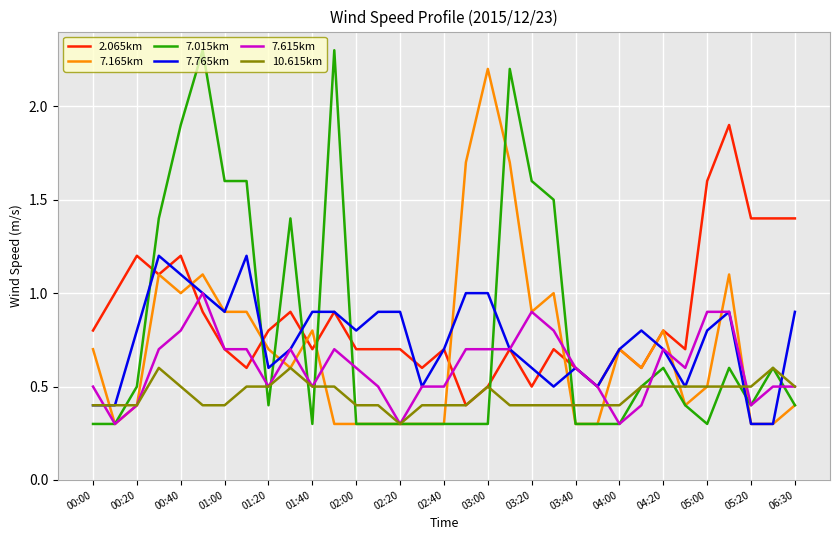

What is the maximum value shown in the chart?

2.3